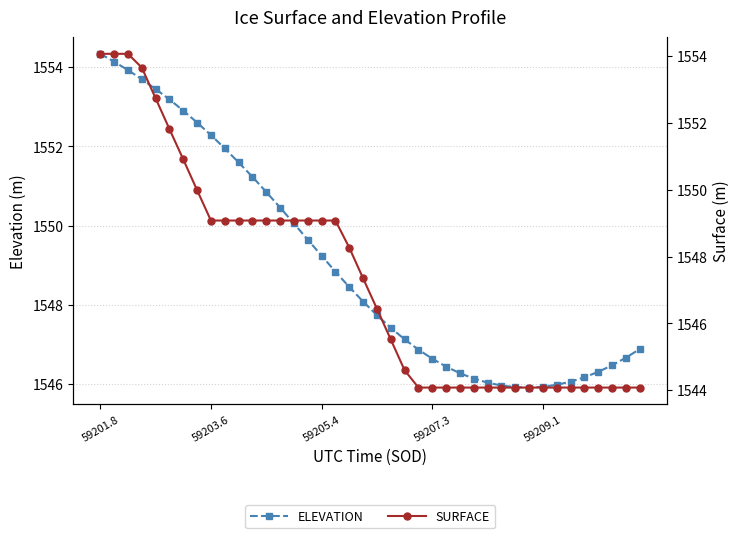

What are all the series names shown in the legend?

ELEVATION, SURFACE